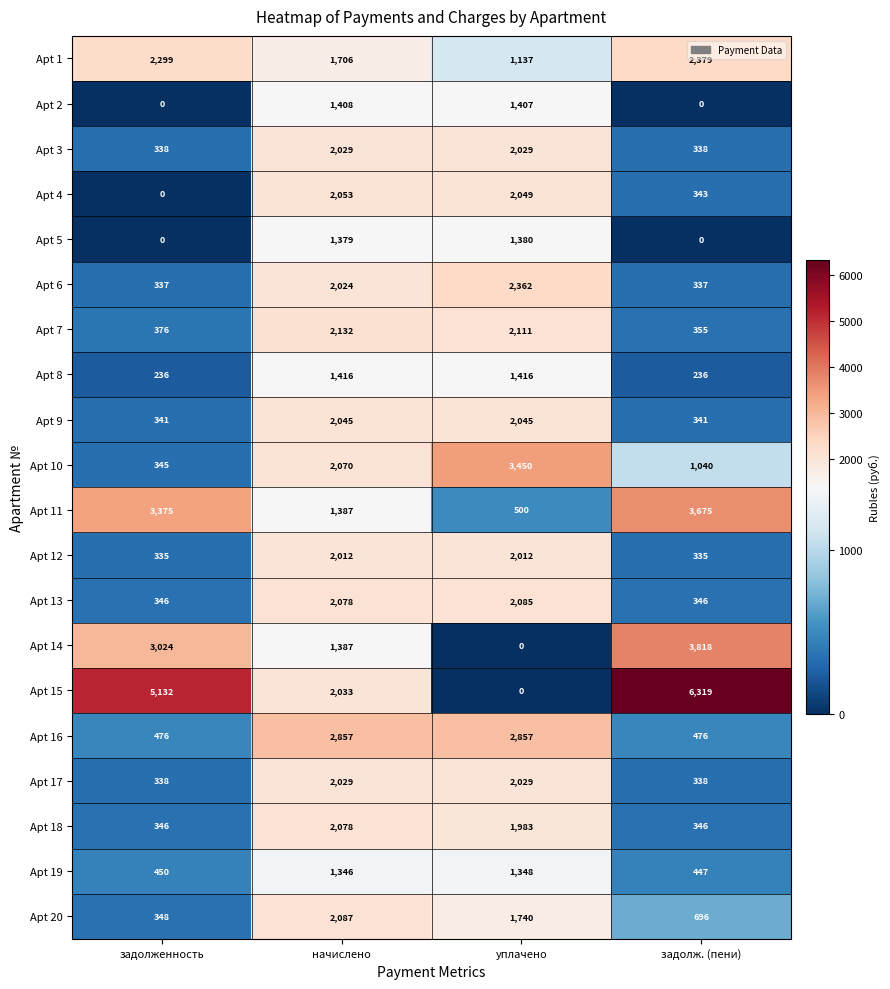

What is the difference between the second highest and minimum values in the Apt 2 series?

1407